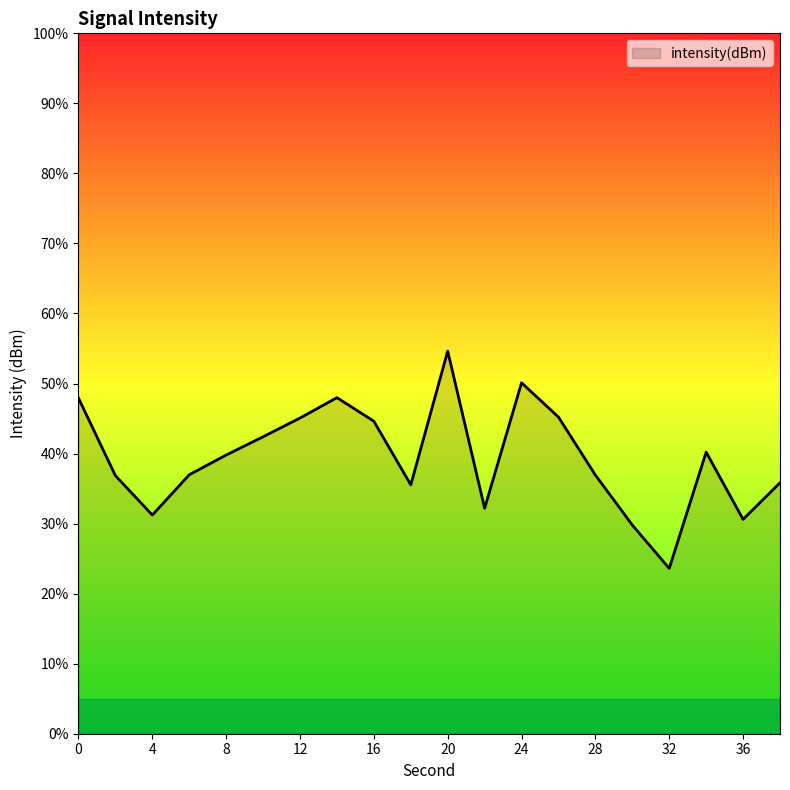

How many lines are shown in the chart?

1